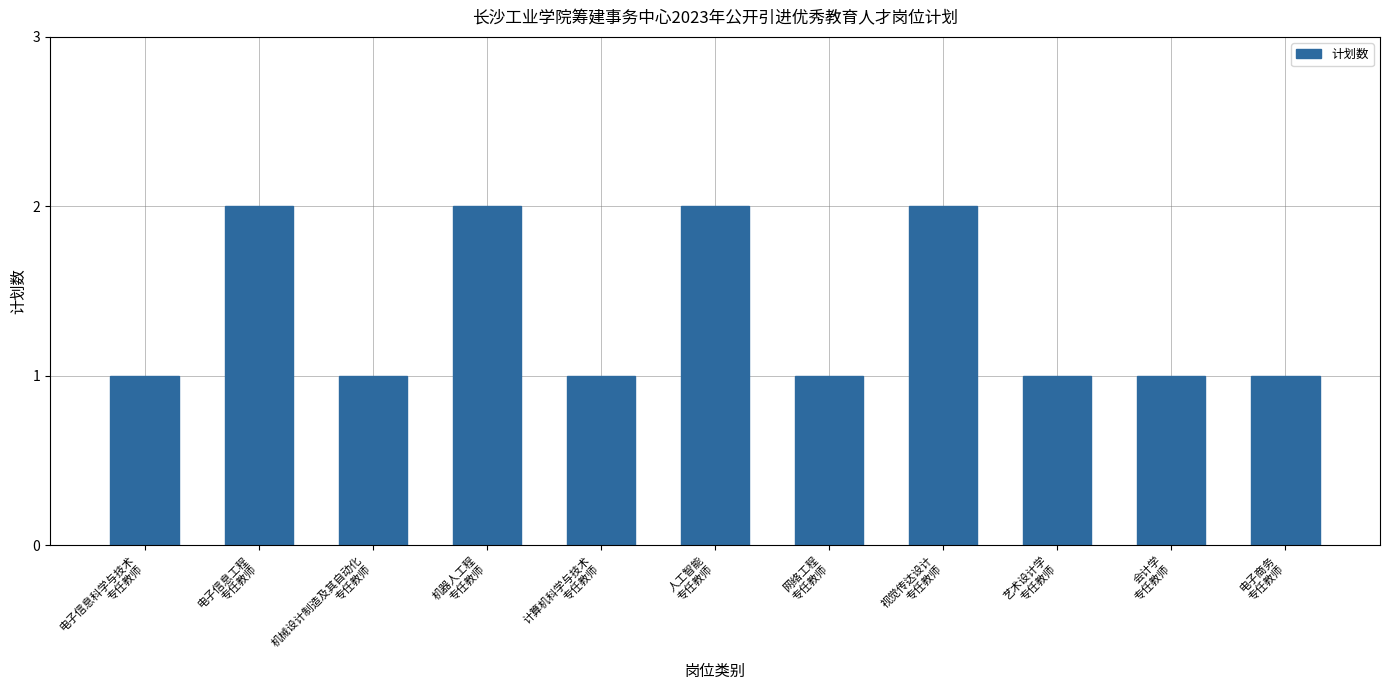

How many values are between 1 and 2?

11